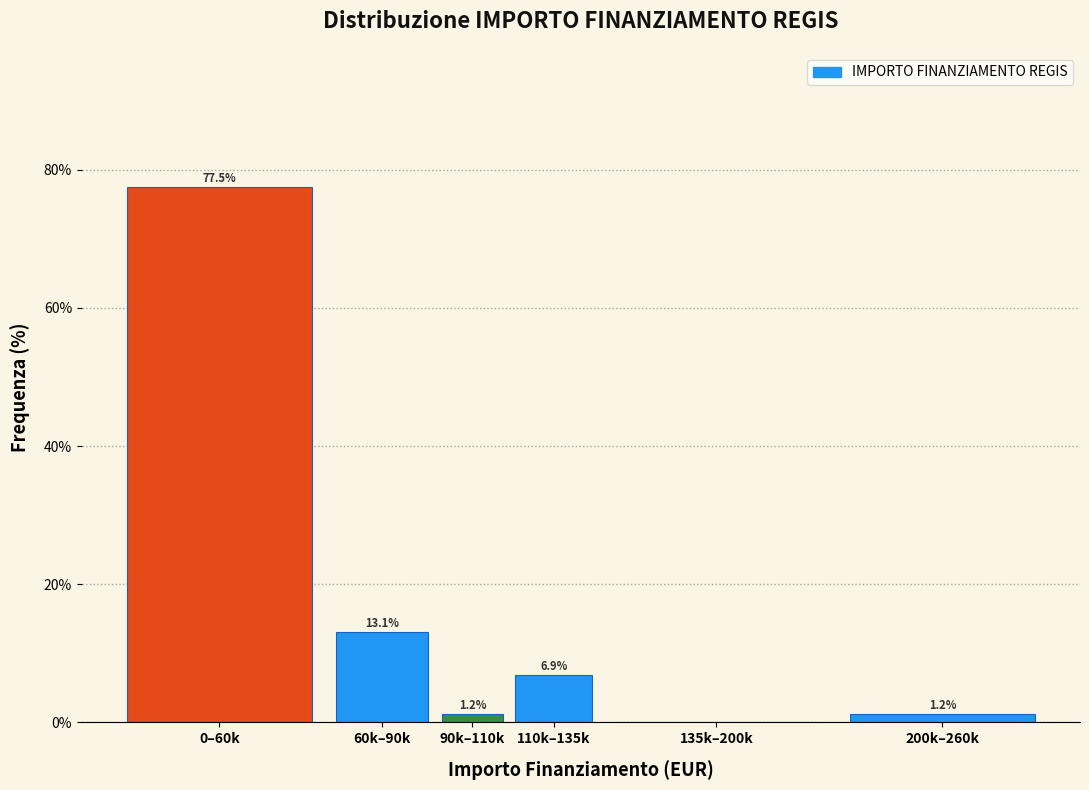

Is it true that the value at 135k–200k is 0.0?

True